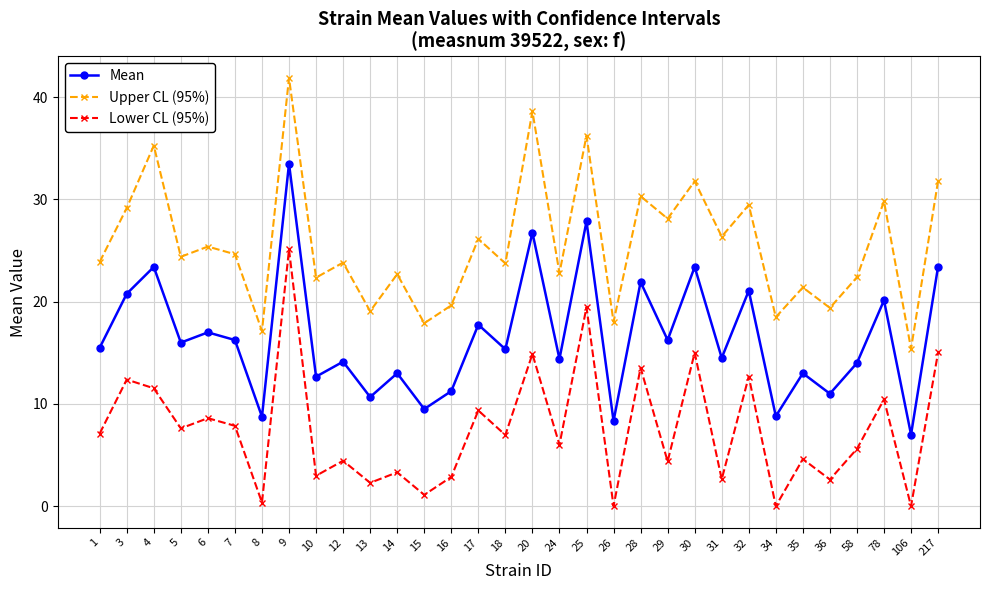

What is the difference between the maximum and minimum values in the Upper CL (95%) series?

26.5